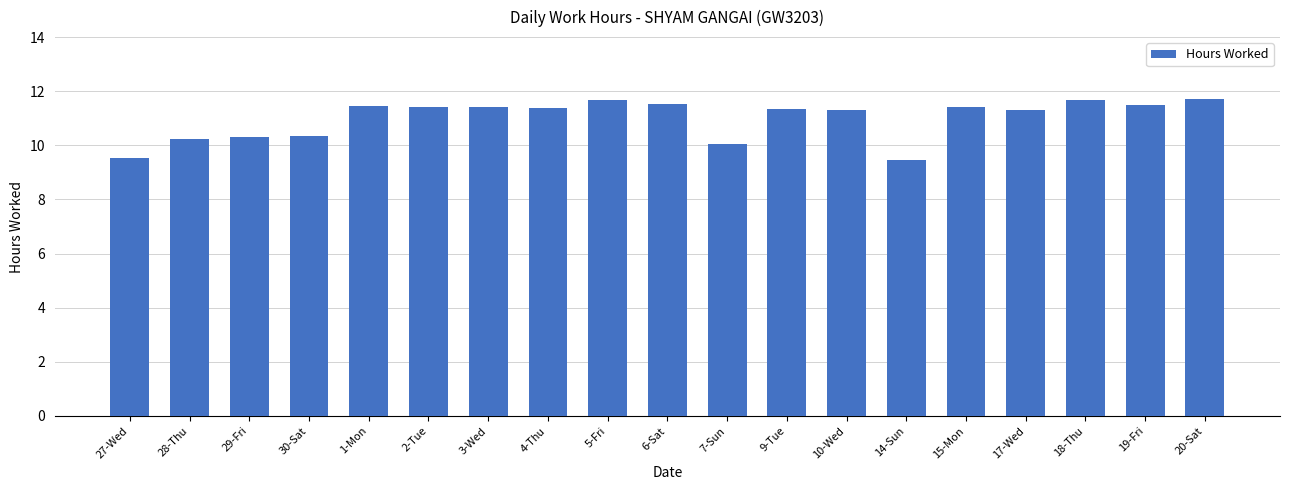

Where is the data nearest to the value 10?

7-Sun